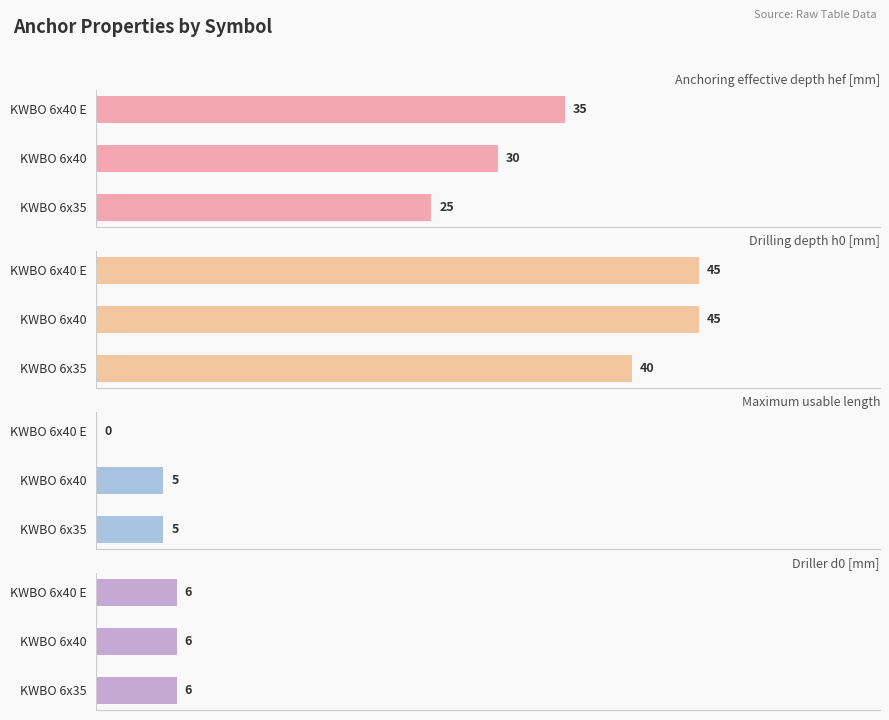

The value of Anchoring effective depth hef [mm] at 0 is 25.0. True or false?

True